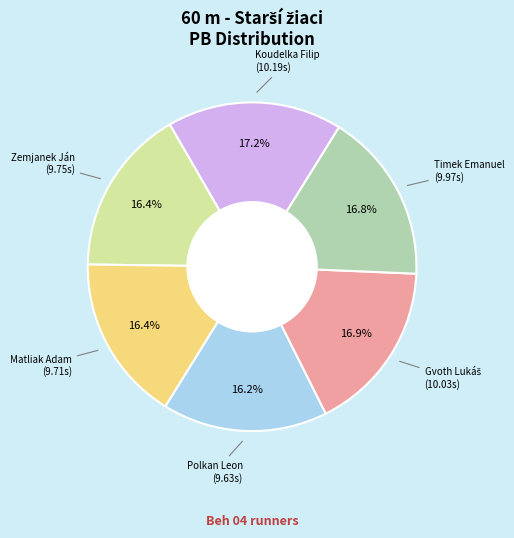

Is there any slice that represents more than half of the pie?

No